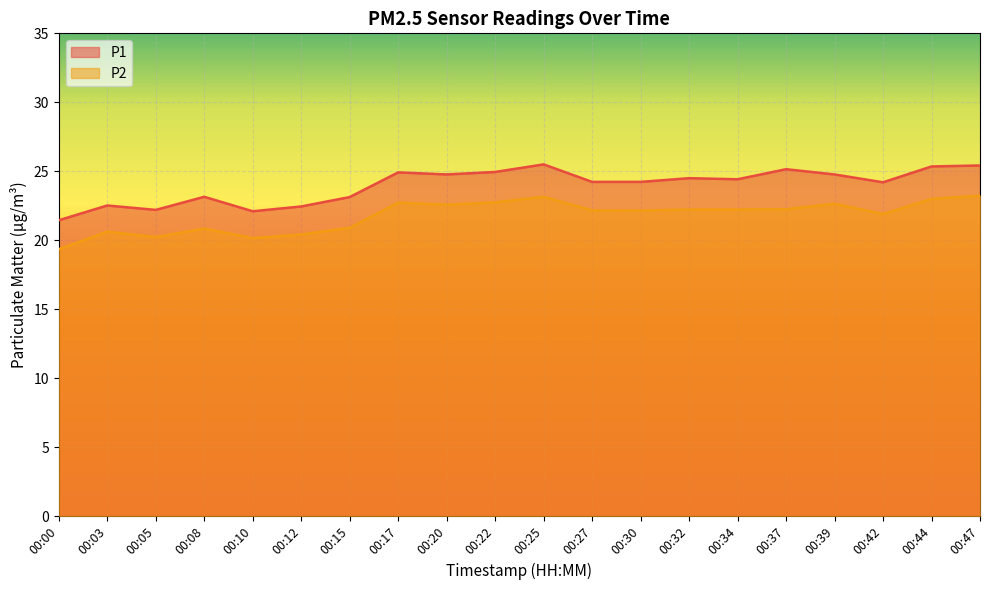

How many values in the P2 series are below 22?

8